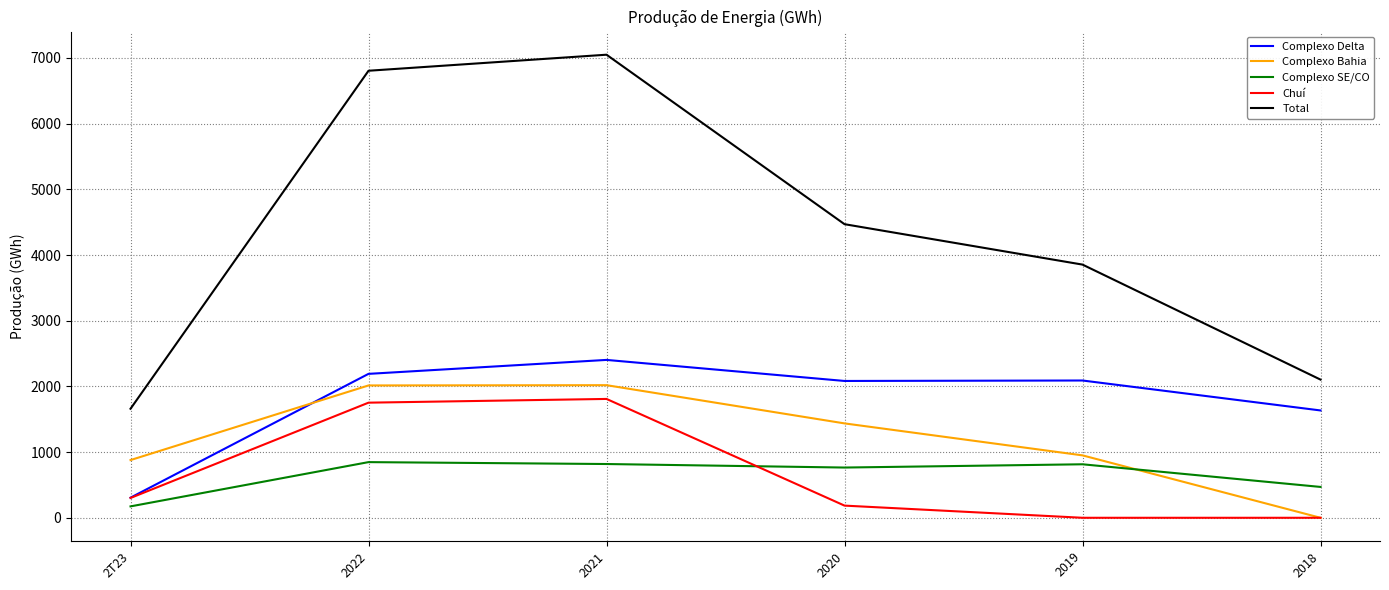

What is the spread (max minus min) of values at 2T23?

1486.3